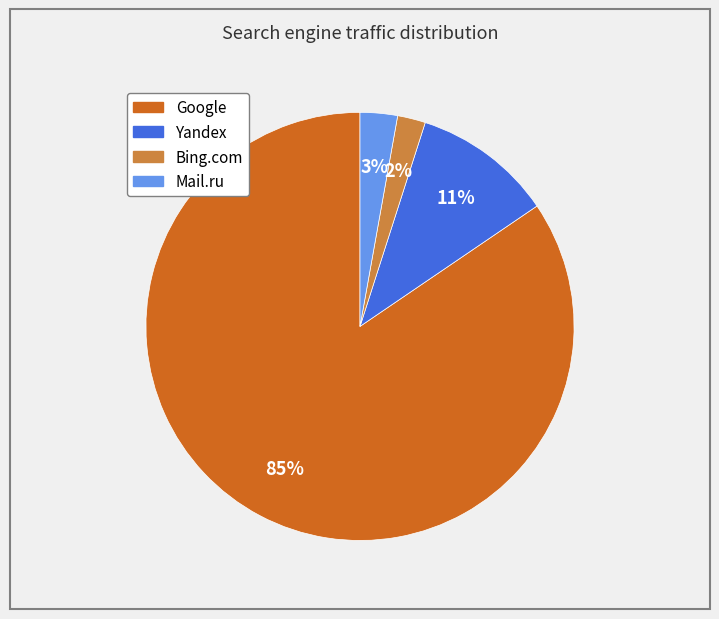

Is there any slice that represents more than half of the pie?

Yes